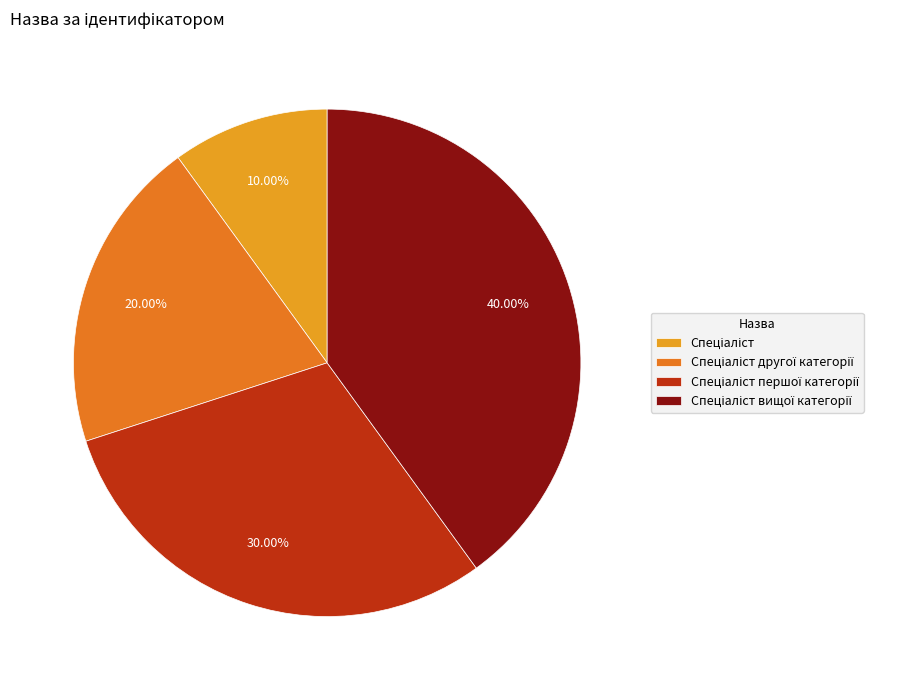

Combined, what portion of the pie is Спеціаліст другої категорії and Спеціаліст?

30.0%